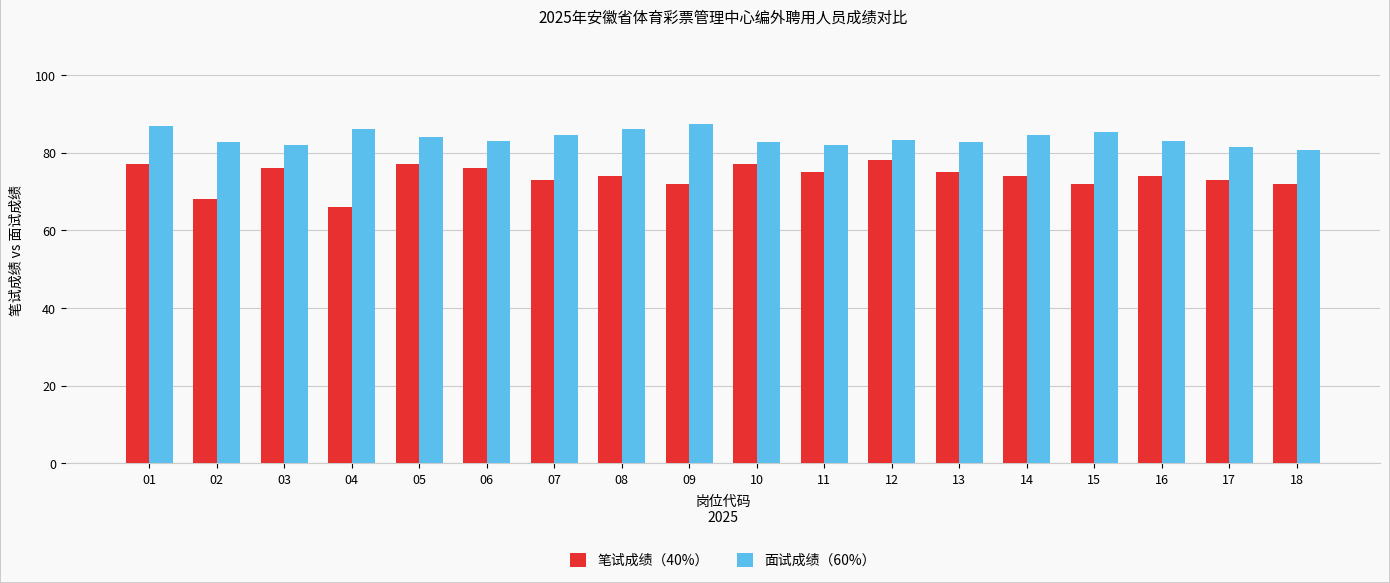

Which series has the largest total across all categories?

面试成绩（60%）